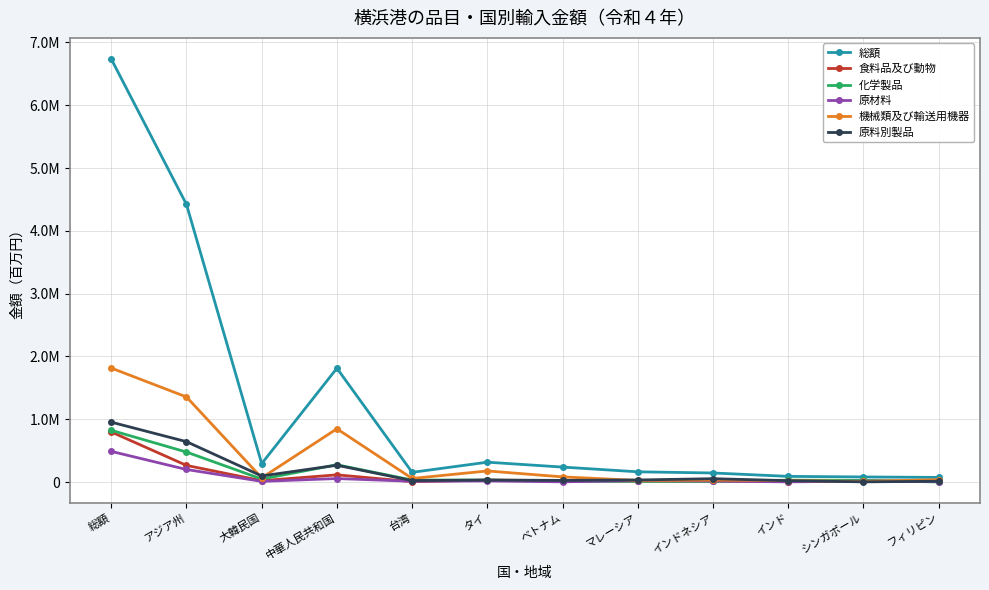

What is the difference between the 原料別製品 values at インド and フィリピン?

9235.0